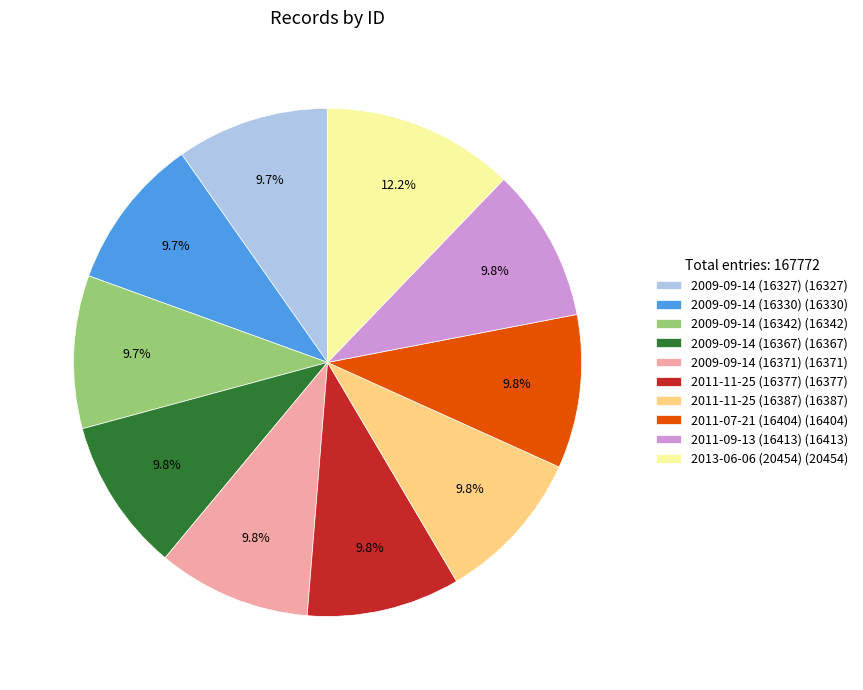

Does any single category account for the majority?

No